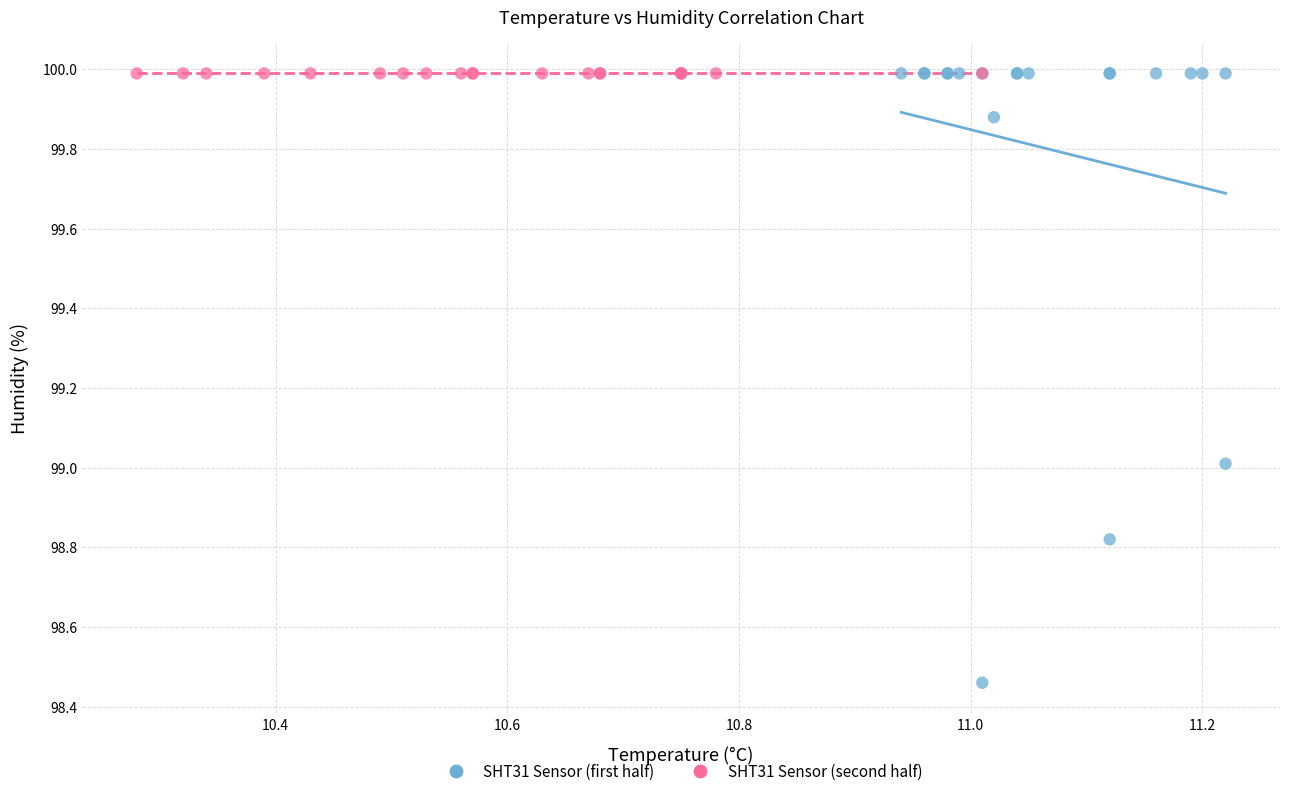

What are all the series names shown in the legend?

SHT31 Sensor (first half), SHT31 Sensor (second half)